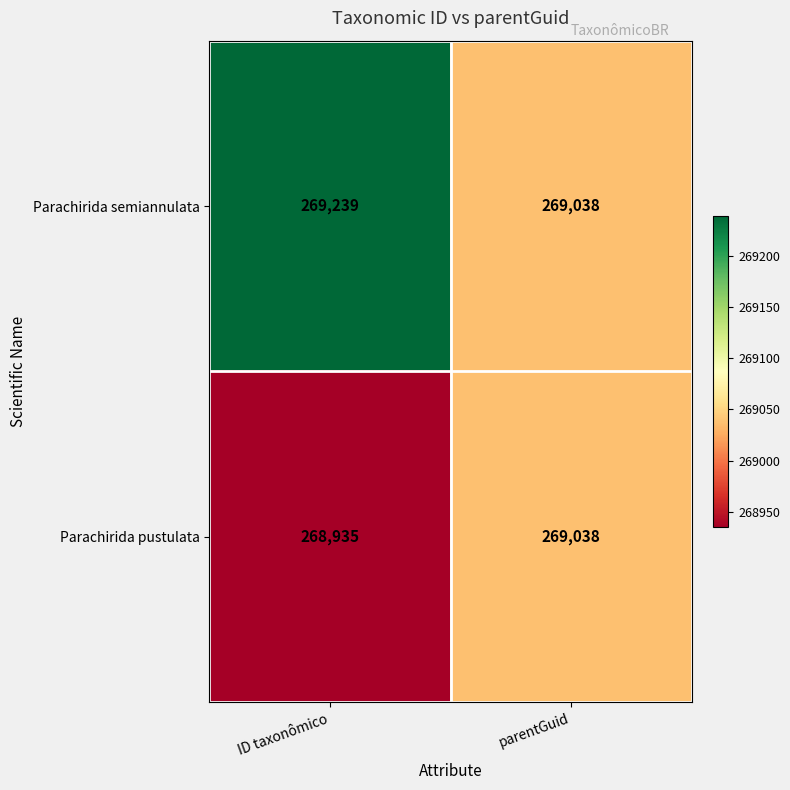

The Parachirida pustulata series shows 462445 at parentGuid. True or false?

False